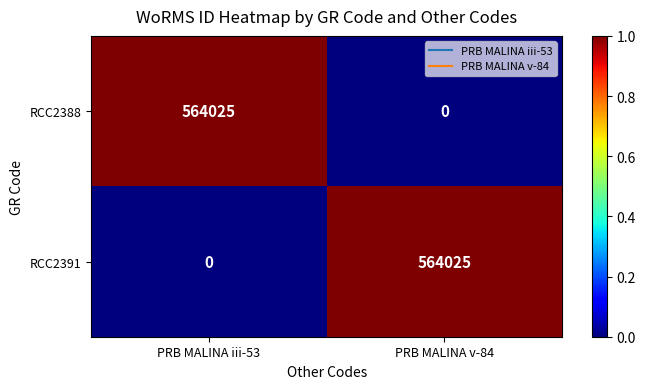

At how many categories does at least one series exceed 0?

2